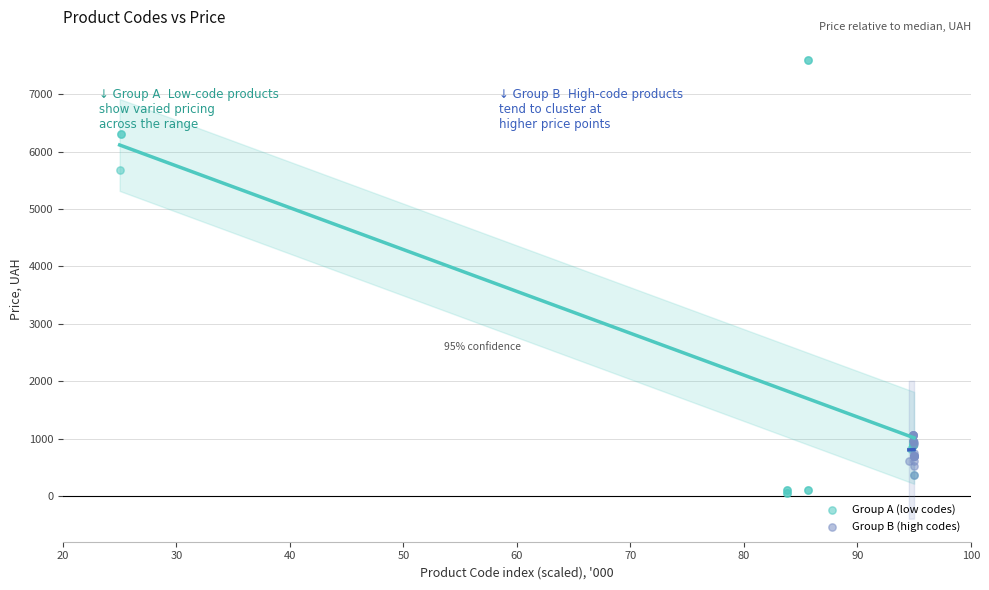

Which series reaches the maximum Y coordinate?

Group A (low codes)